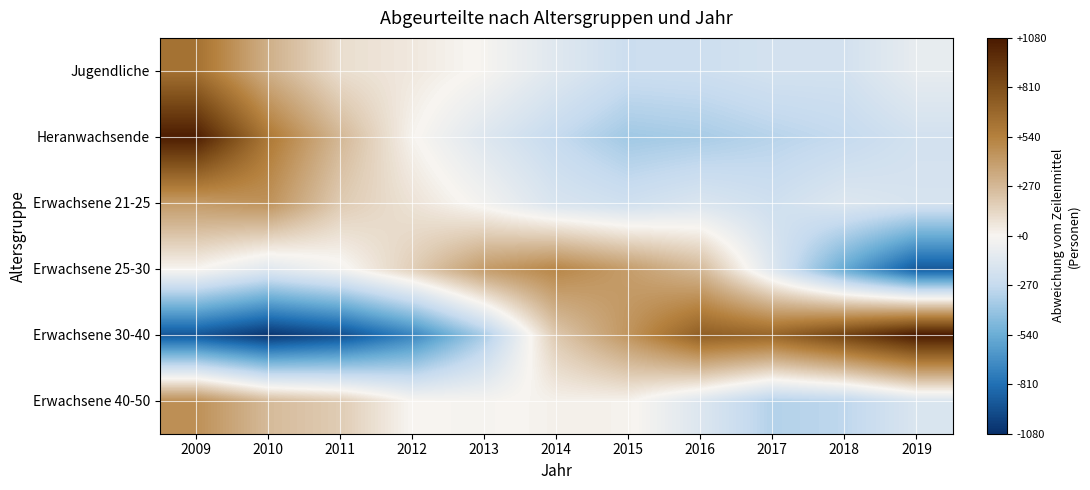

List the series in order of their peak value, highest first.

Erwachsene 30-40, Heranwachsende, Jugendliche, Erwachsene 25-30, Erwachsene 40-50, Erwachsene 21-25